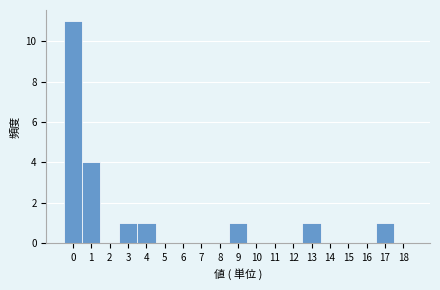

Reading left to right, transcribe this chart: for each bar, give the range it covers on the x-axis and its height. The values are not printed on the chart, so give them approximately, as read against the axis.

-0.5 to 0.5: 11
0.5 to 1.5: 4
1.5 to 2.5: 0
2.5 to 3.5: 1
3.5 to 4.5: 1
4.5 to 5.5: 0
5.5 to 6.5: 0
6.5 to 7.5: 0
7.5 to 8.5: 0
8.5 to 9.5: 1
9.5 to 10.5: 0
10.5 to 11.5: 0
11.5 to 12.5: 0
12.5 to 13.5: 1
13.5 to 14.5: 0
14.5 to 15.5: 0
15.5 to 16.5: 0
16.5 to 17.5: 1
17.5 to 18.5: 0